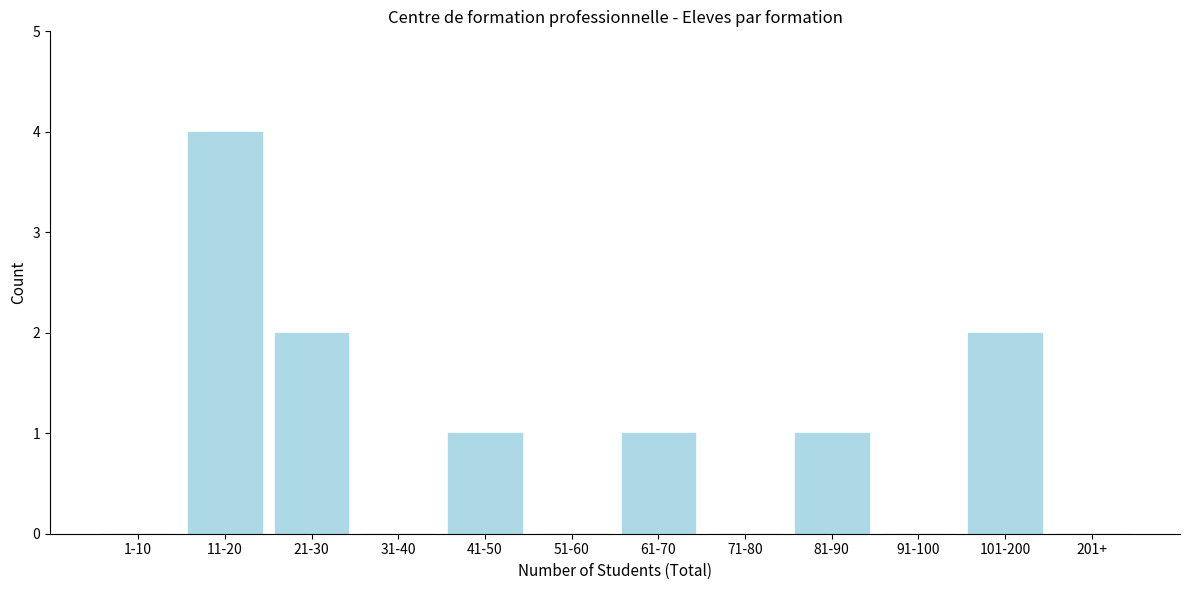

Reading left to right, extract all data points from this chart.

1-10=0	11-20=4	21-30=2	31-40=0	41-50=1	51-60=0	61-70=1	71-80=0	81-90=1	91-100=0	101-200=2	201+=0